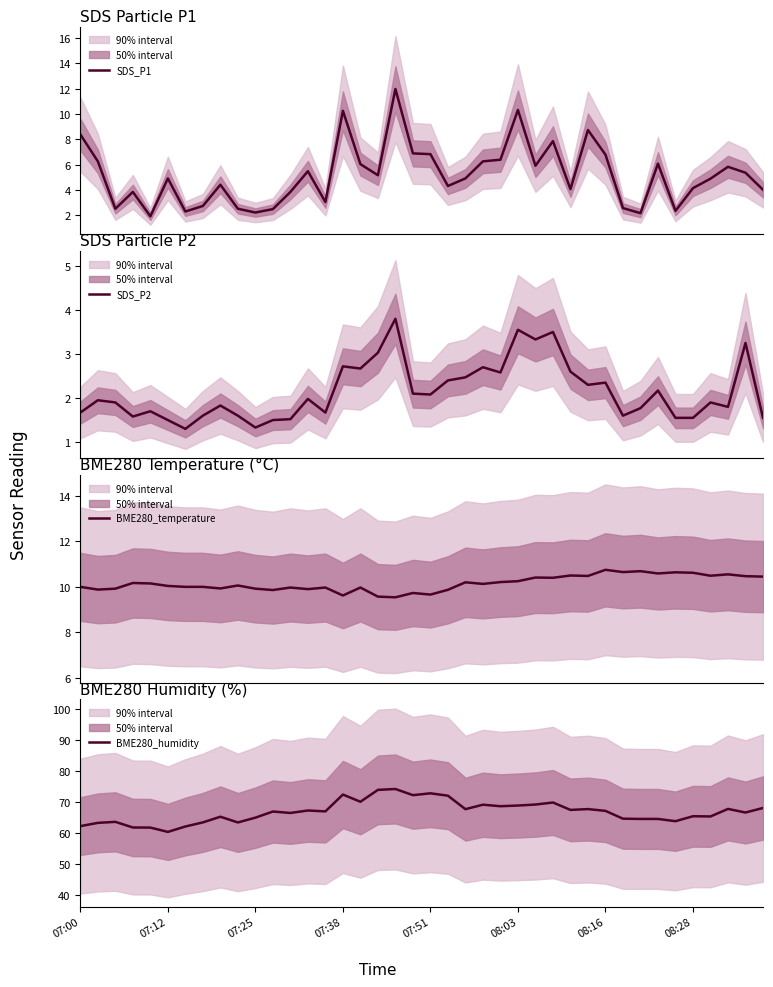

True or false: SDS_P2 and BME280_temperature intersect in this chart.

False